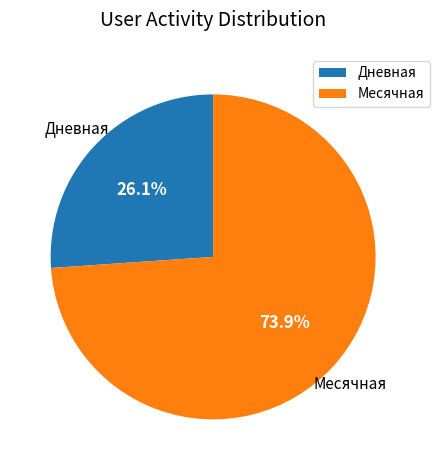

To the nearest percent, what is the difference between the largest and smallest slice percentages?

48%